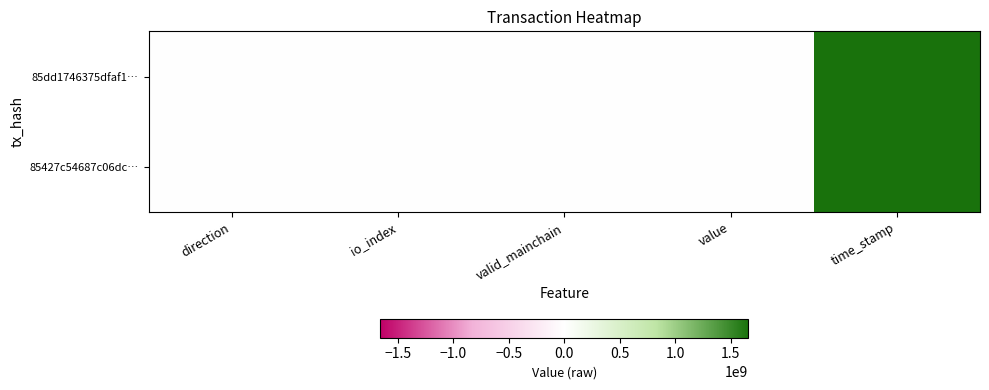

At which category is the sum across all series the highest?

time_stamp